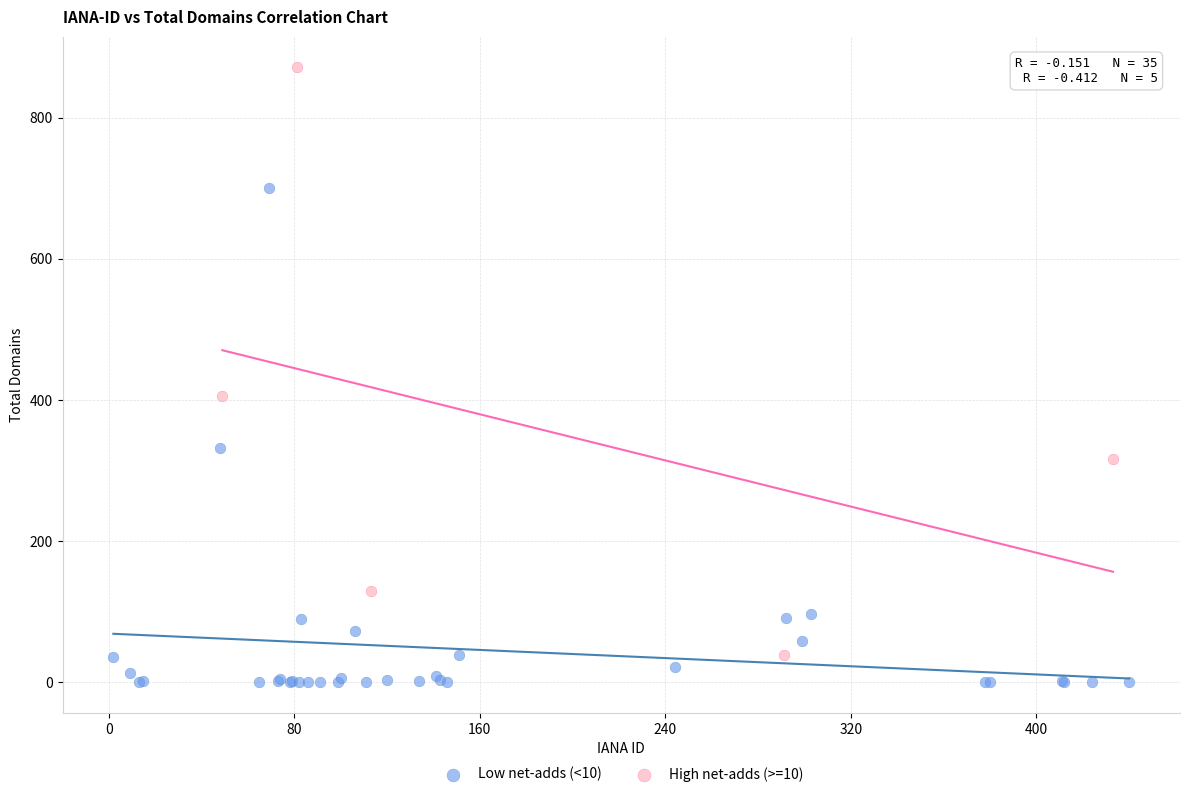

Which series has the widest spread of Y values?

High net-adds (>=10)